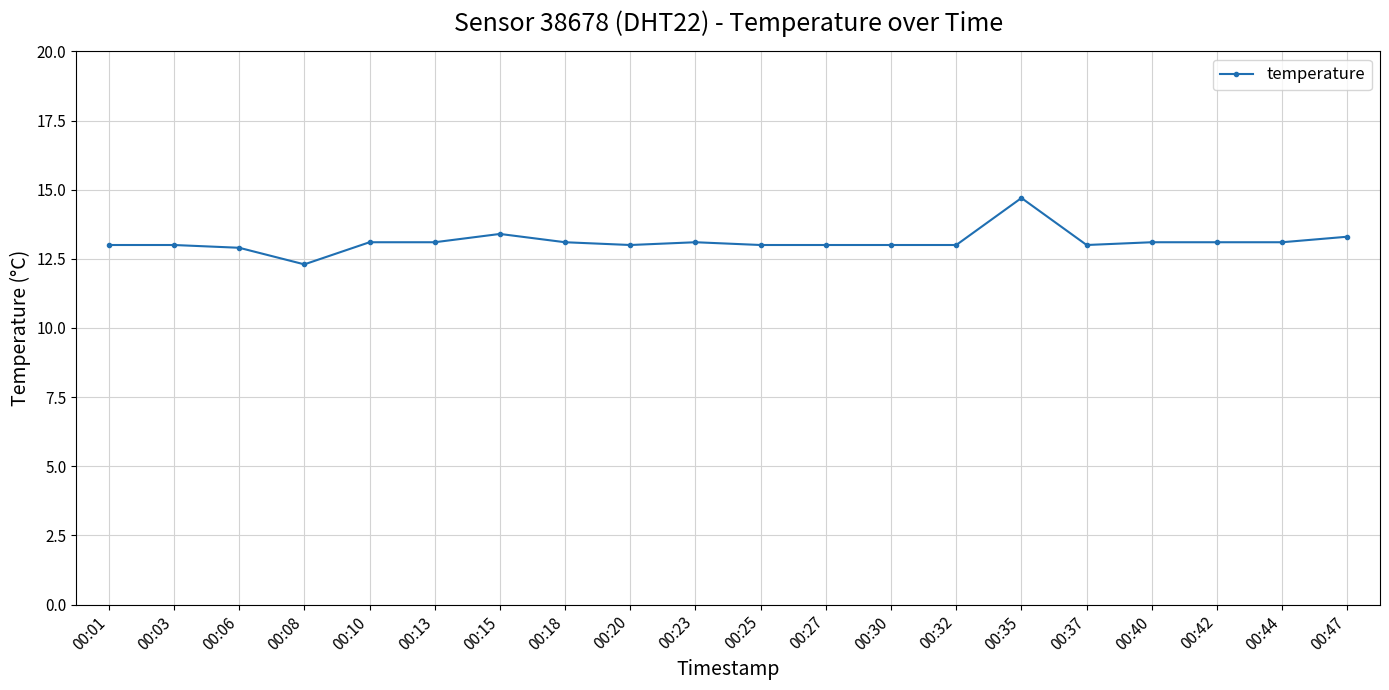

What is the difference between the values at 00:08 and 00:15?

1.1